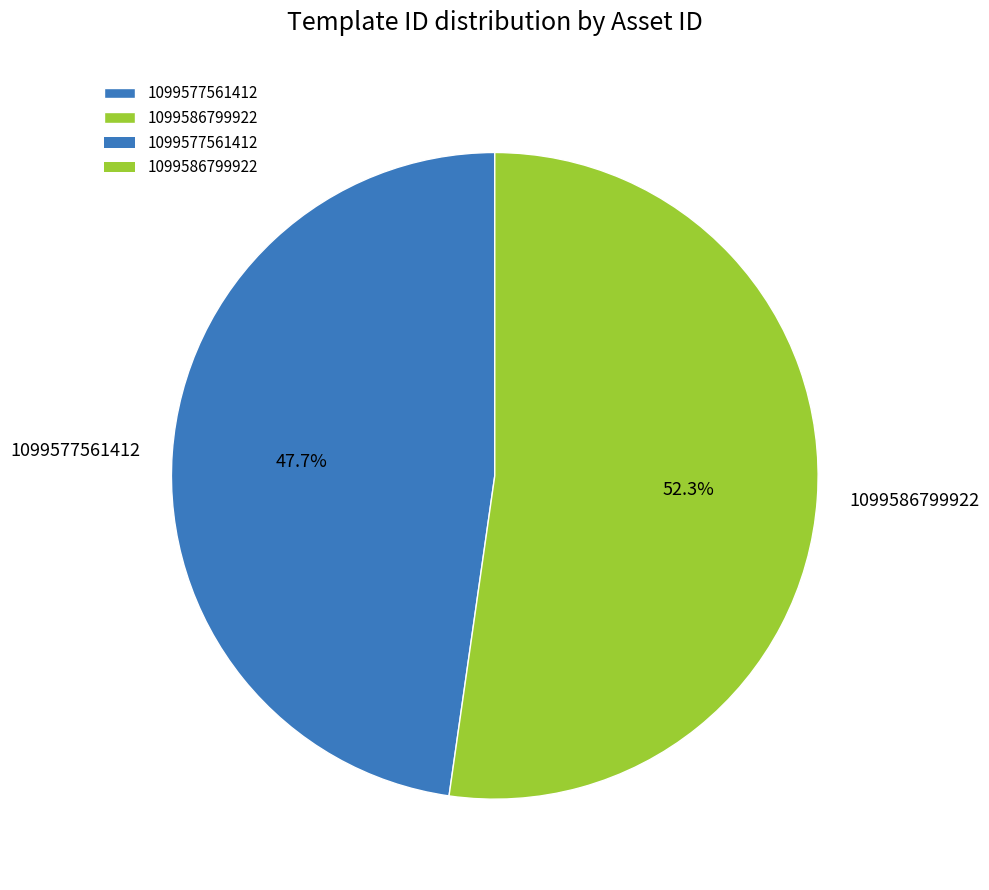

True or false: 1099586799922 accounts for 52% of the total.

True